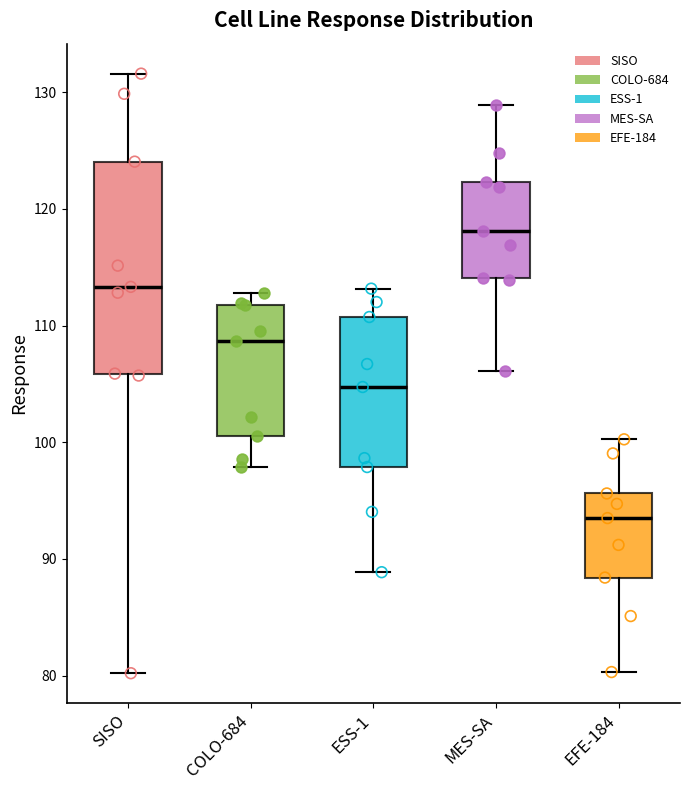

Which box has the highest median line?

MES-SA